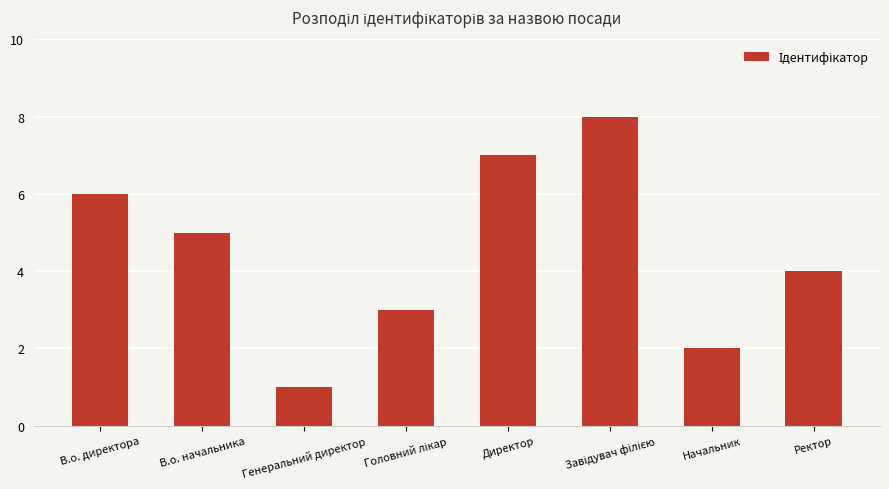

Between В.о. начальника and В.о. директора, which is larger?

В.о. директора